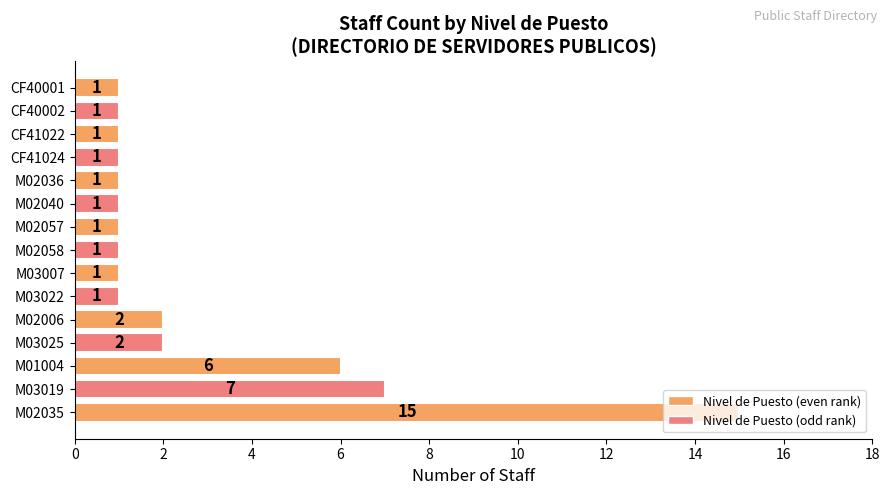

What is the sum of the values at CF40002 and M03019?

8